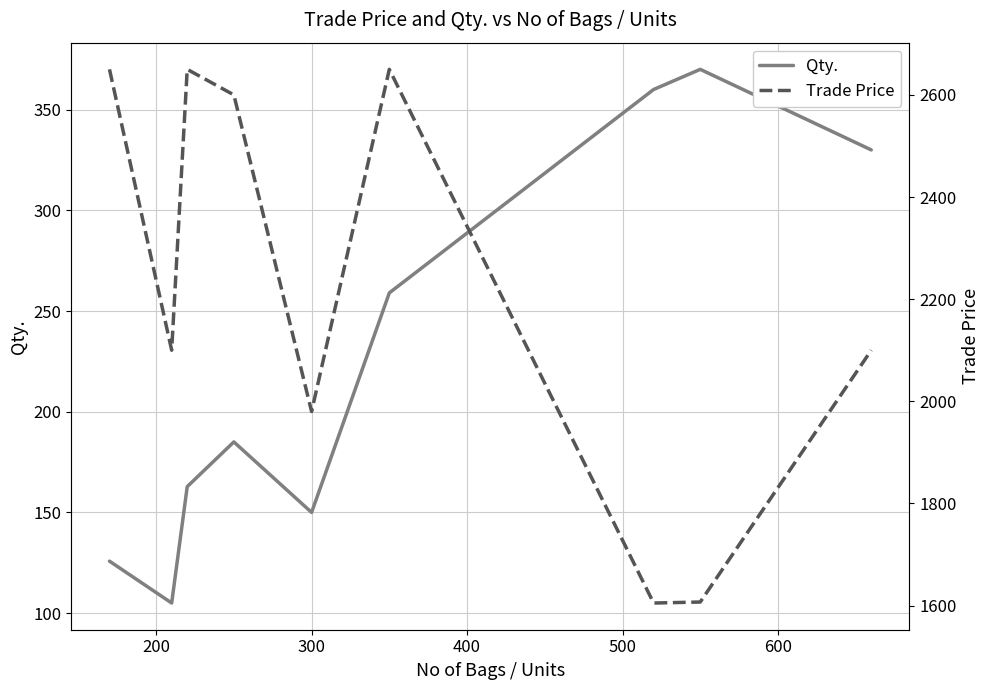

True or false: Trade Price and Qty. intersect in this chart.

False